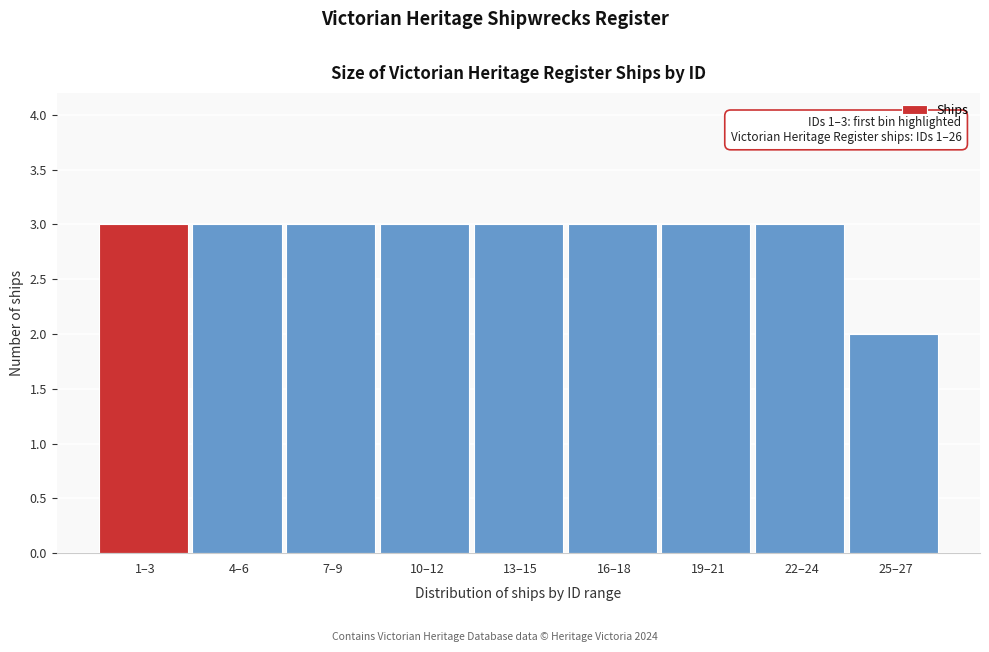

Reading left to right, transcribe all the data shown in this chart.

1–3=3	4–6=3	7–9=3	10–12=3	13–15=3	16–18=3	19–21=3	22–24=3	25–27=2